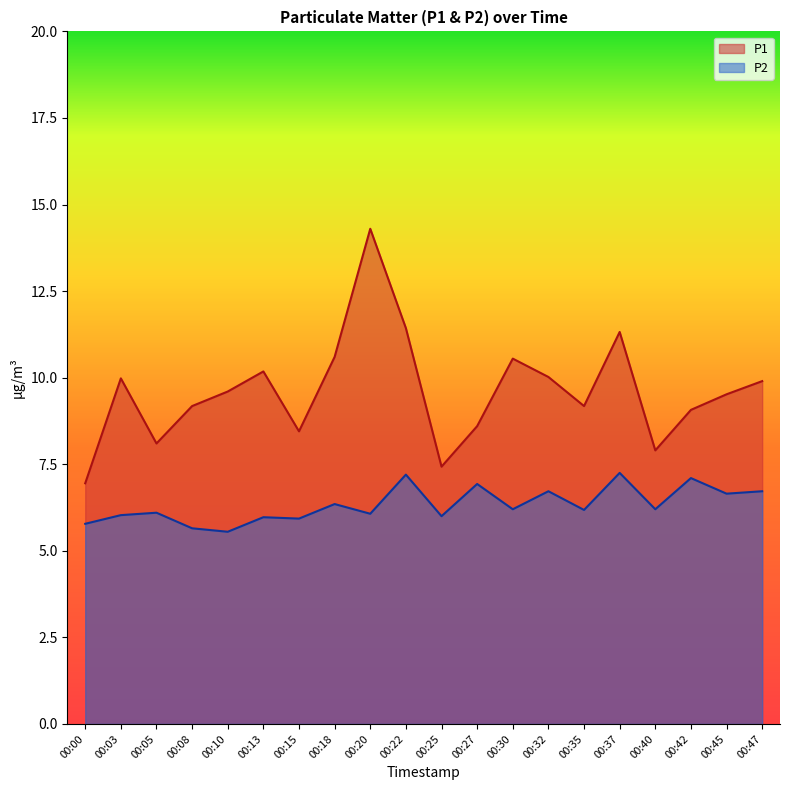

What is the value of the P1 point at the 12th from the left?

8.6